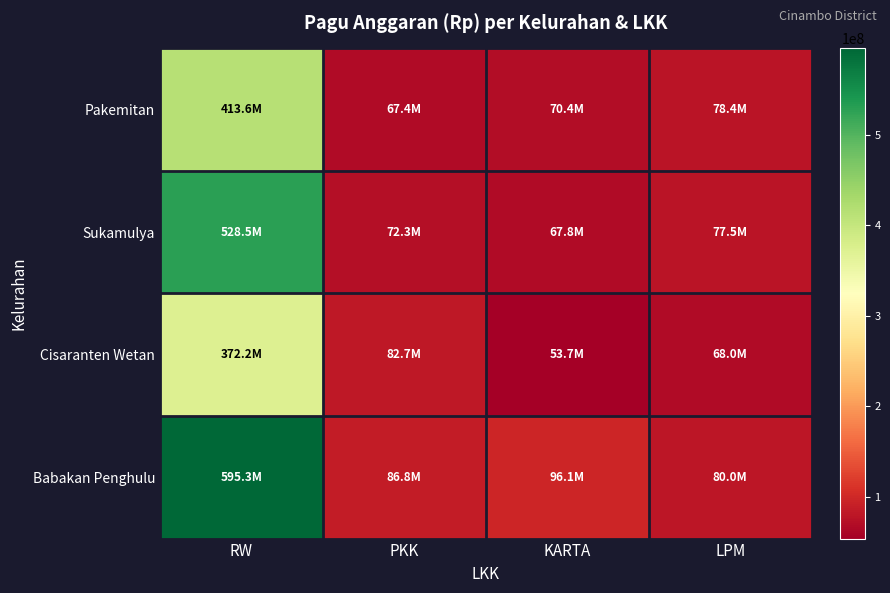

Reading right to left, extract all data points from this chart.

Pakemitan: LPM=78400000	KARTA=70420000	PKK=67400000	RW=413585432
Sukamulya: LPM=77530000	KARTA=67799000	PKK=72263000	RW=528508337
Cisaranten Wetan: LPM=68004000	KARTA=53742000	PKK=82721000	RW=372158428
Babakan Penghulu: LPM=80028300	KARTA=96056800	PKK=86836000	RW=595264152